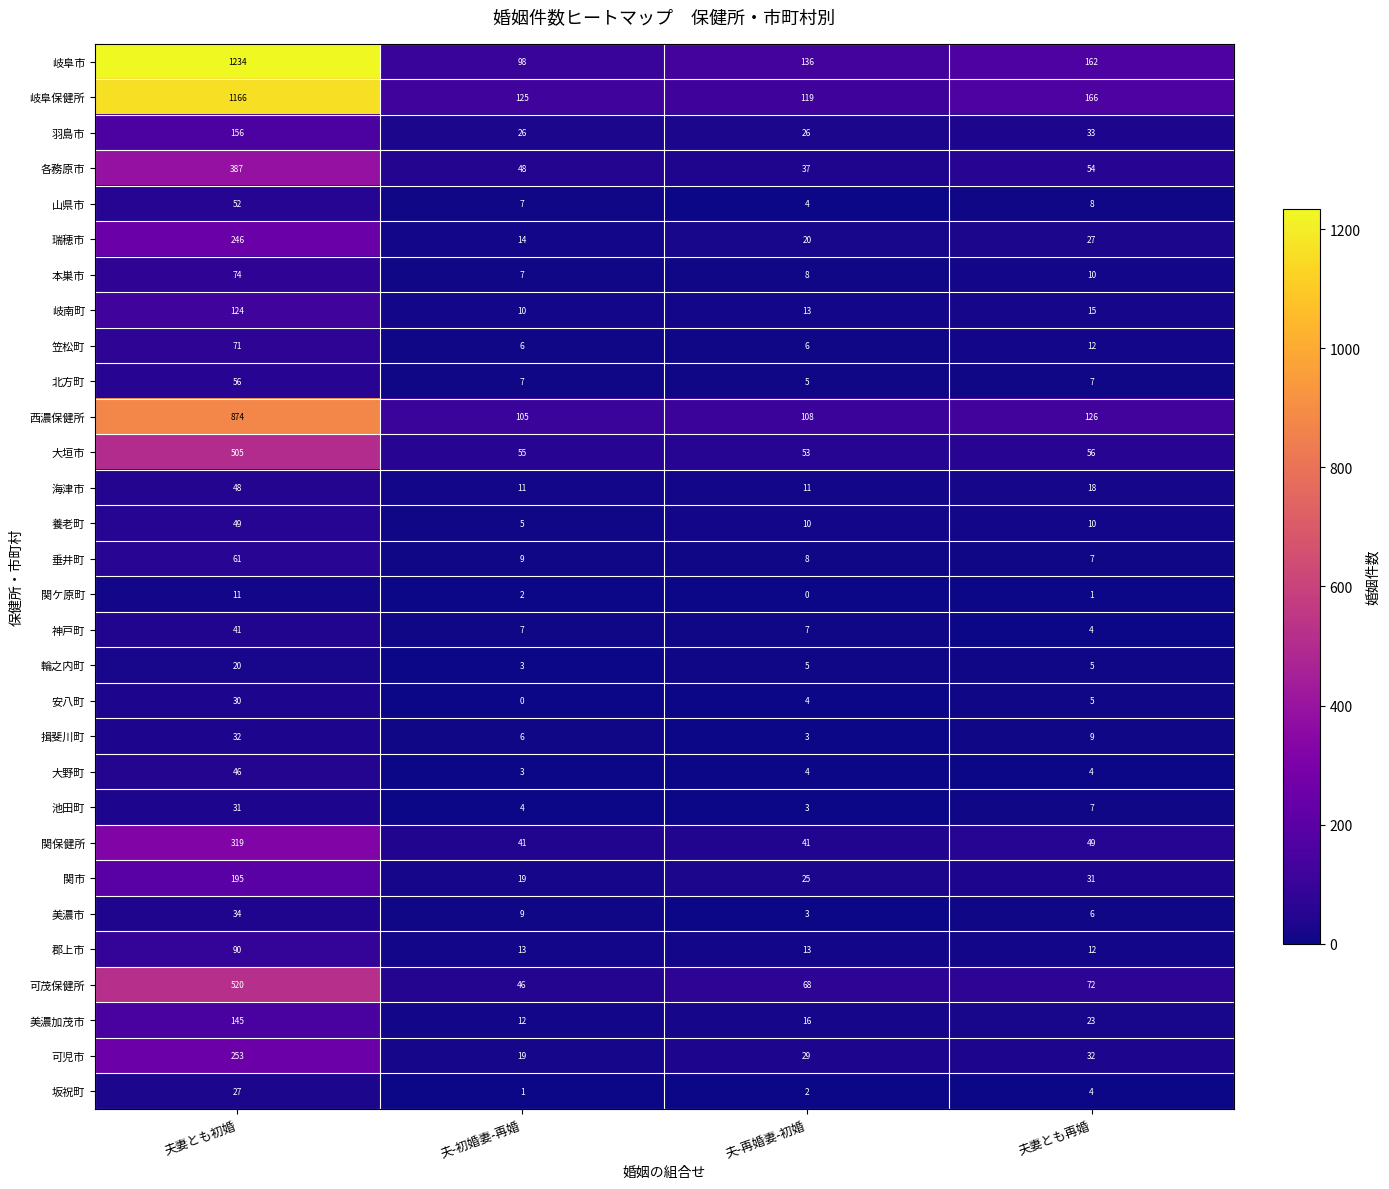

What is the difference between the 岐阜市 values at 夫妻とも再婚 and 夫-再婚妻-初婚?

26